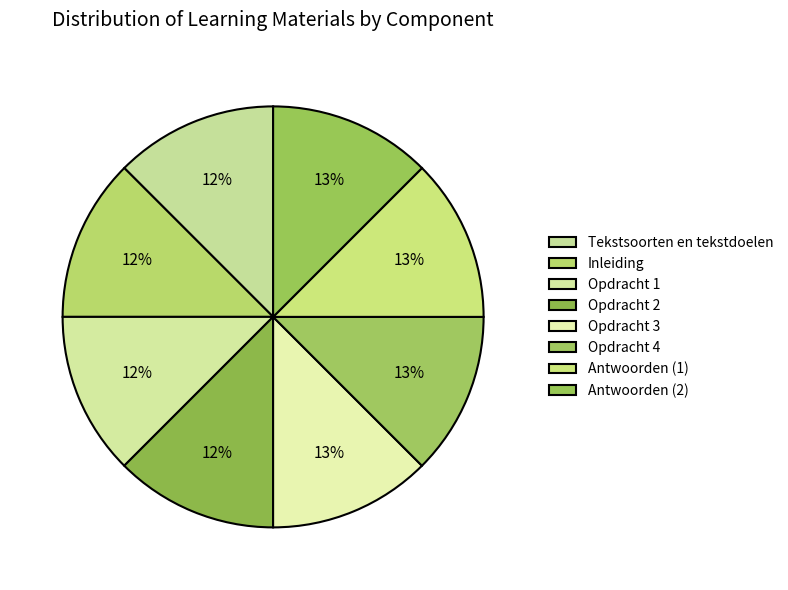

To the nearest percent, what is the combined percentage of Antwoorden (2) and Inleiding?

25%